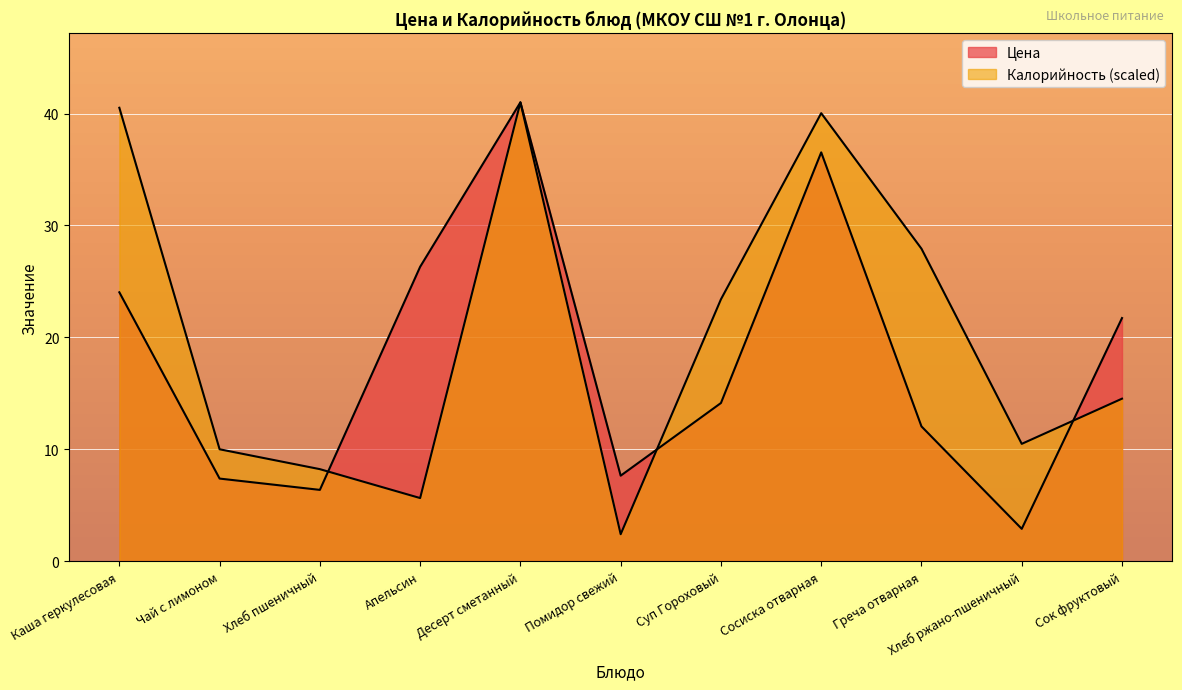

Between Помидор свежий and Хлеб ржано-пшеничный, which is larger?

Помидор свежий